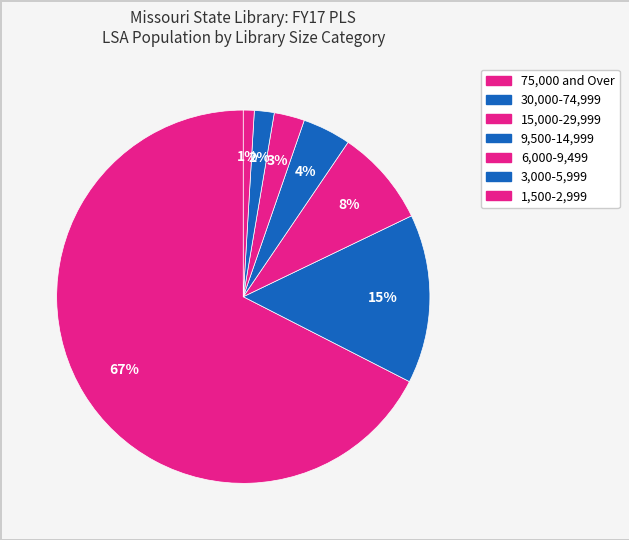

How much of the chart is everything except 15,000-29,999?

91.6%